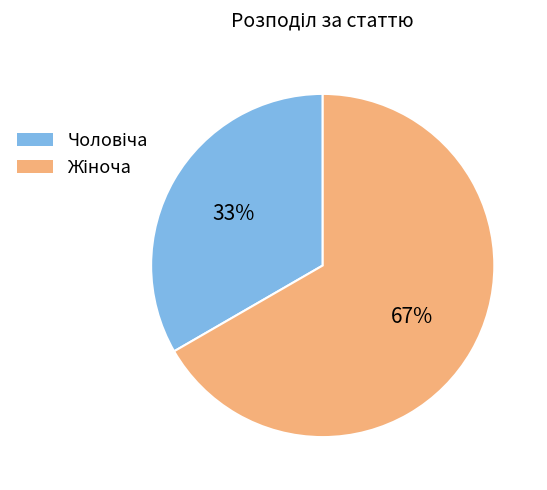

Count the number of slices in the pie.

2